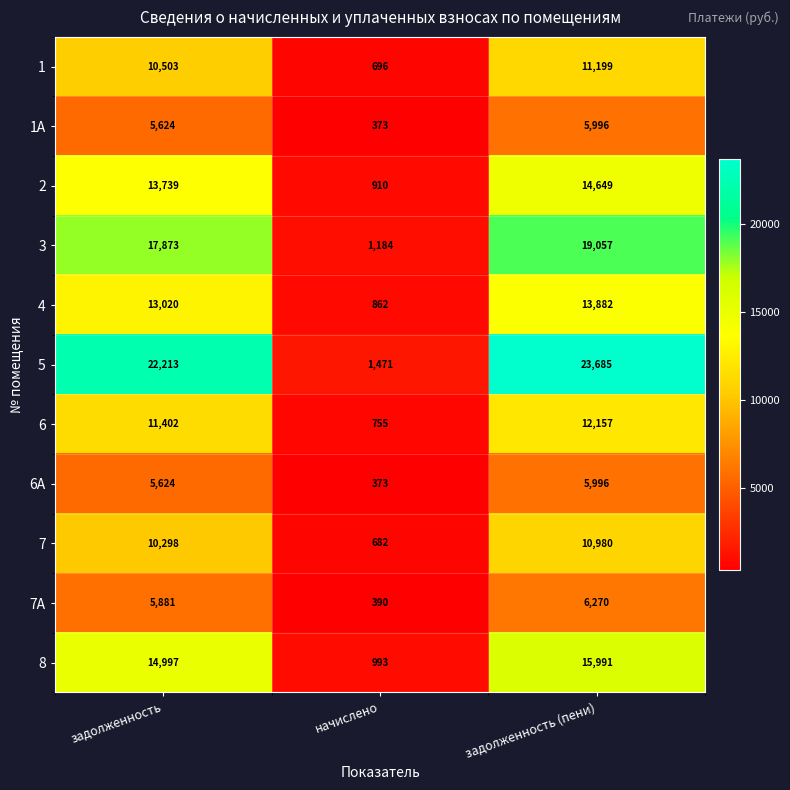

Which label corresponds to the largest value in the chart?

задолженность (пени)